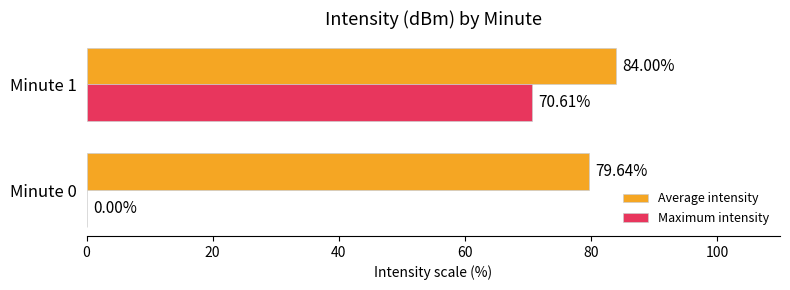

What is the total value across all series at Minute 1?

154.6